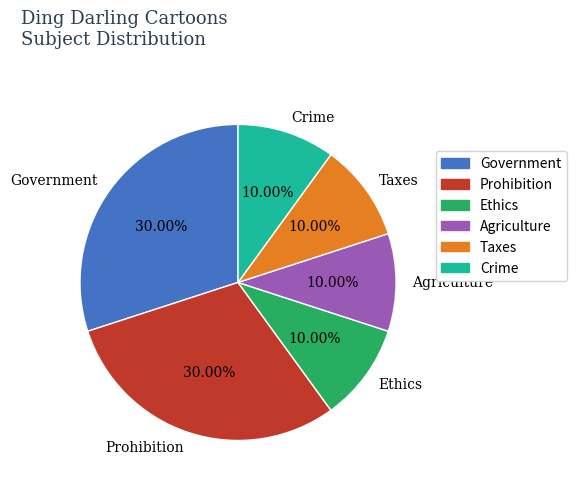

What is the ratio of the value at Prohibition to the value at Crime?

3.0